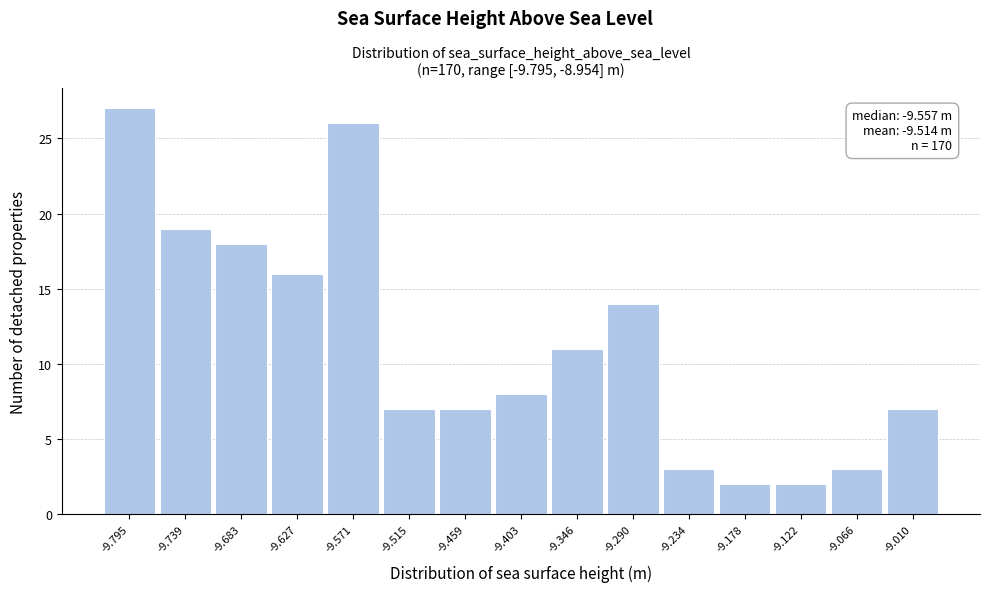

Reading left to right, list all the values displayed in this chart.

-9.795=27	-9.739=19	-9.683=18	-9.627=16	-9.571=26	-9.515=7	-9.459=7	-9.403=8	-9.346=11	-9.290=14	-9.234=3	-9.178=2	-9.122=2	-9.066=3	-9.010=7